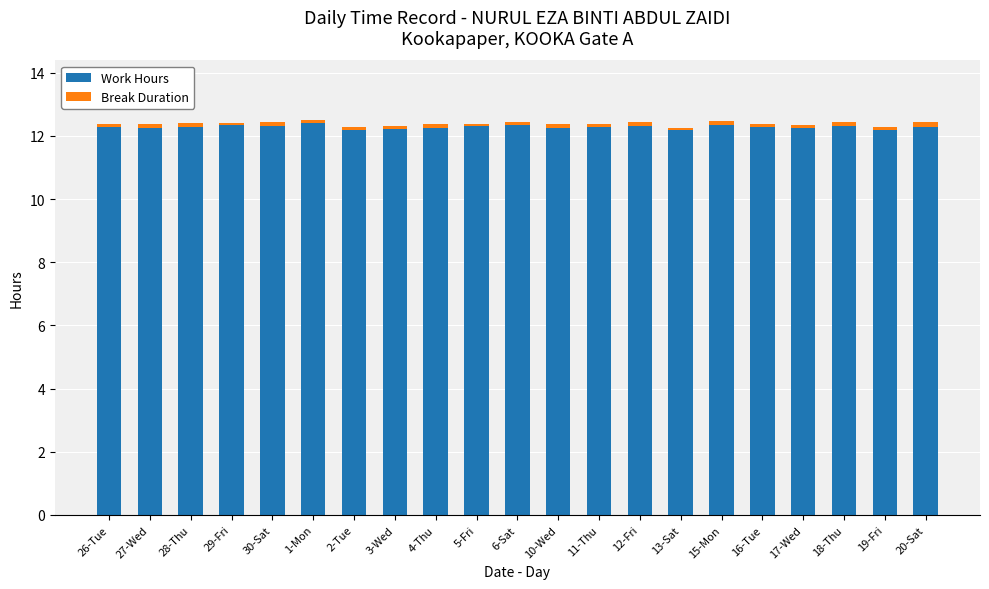

True or false: Work Hours has a value of 16.3 at 5-Fri.

False